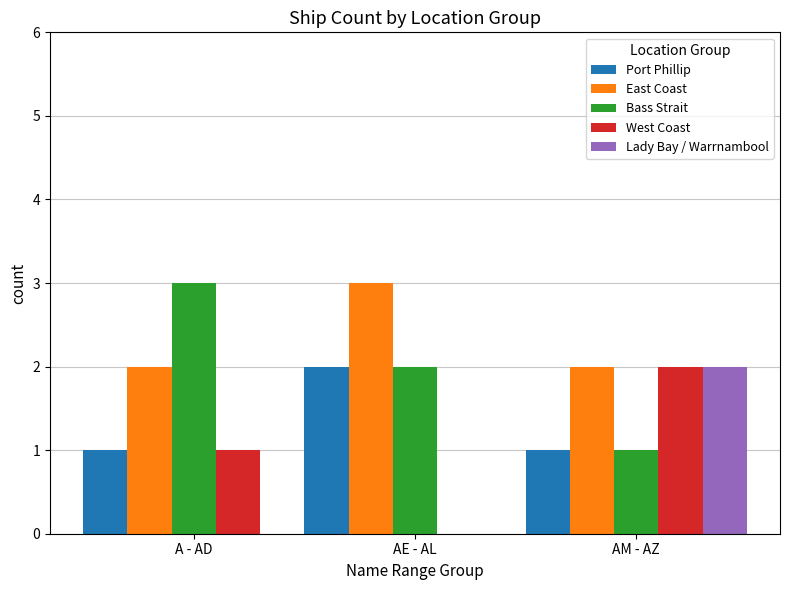

Which series has the largest total across all categories?

East Coast